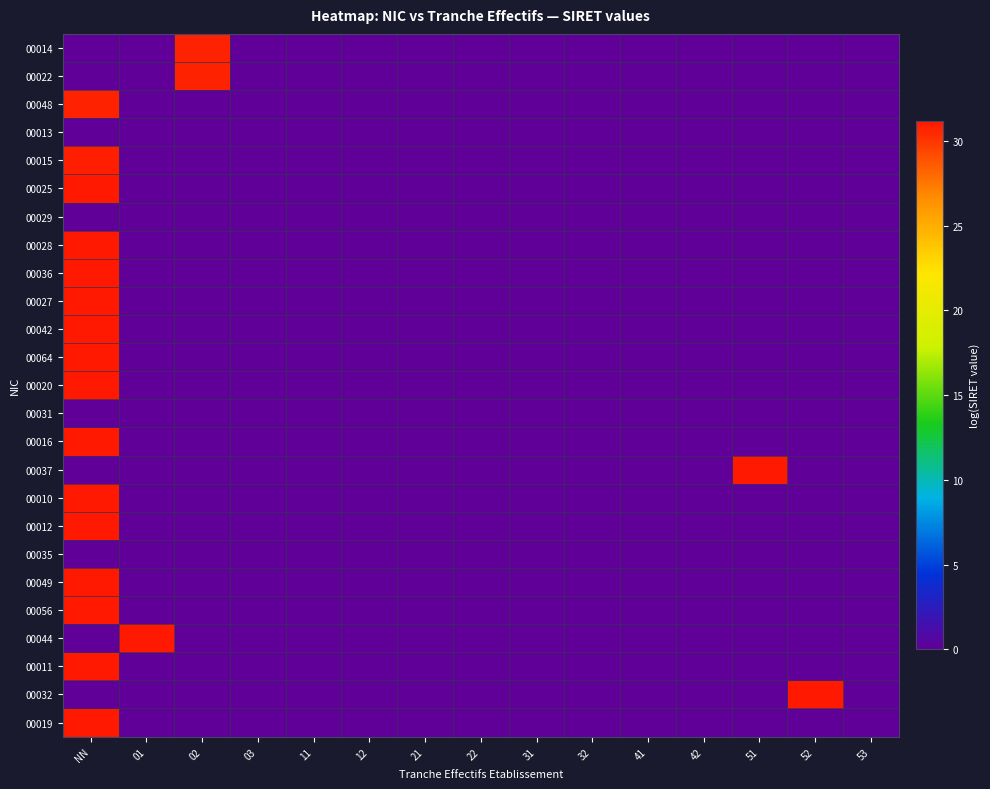

At how many categories does at least one series exceed 11?

5